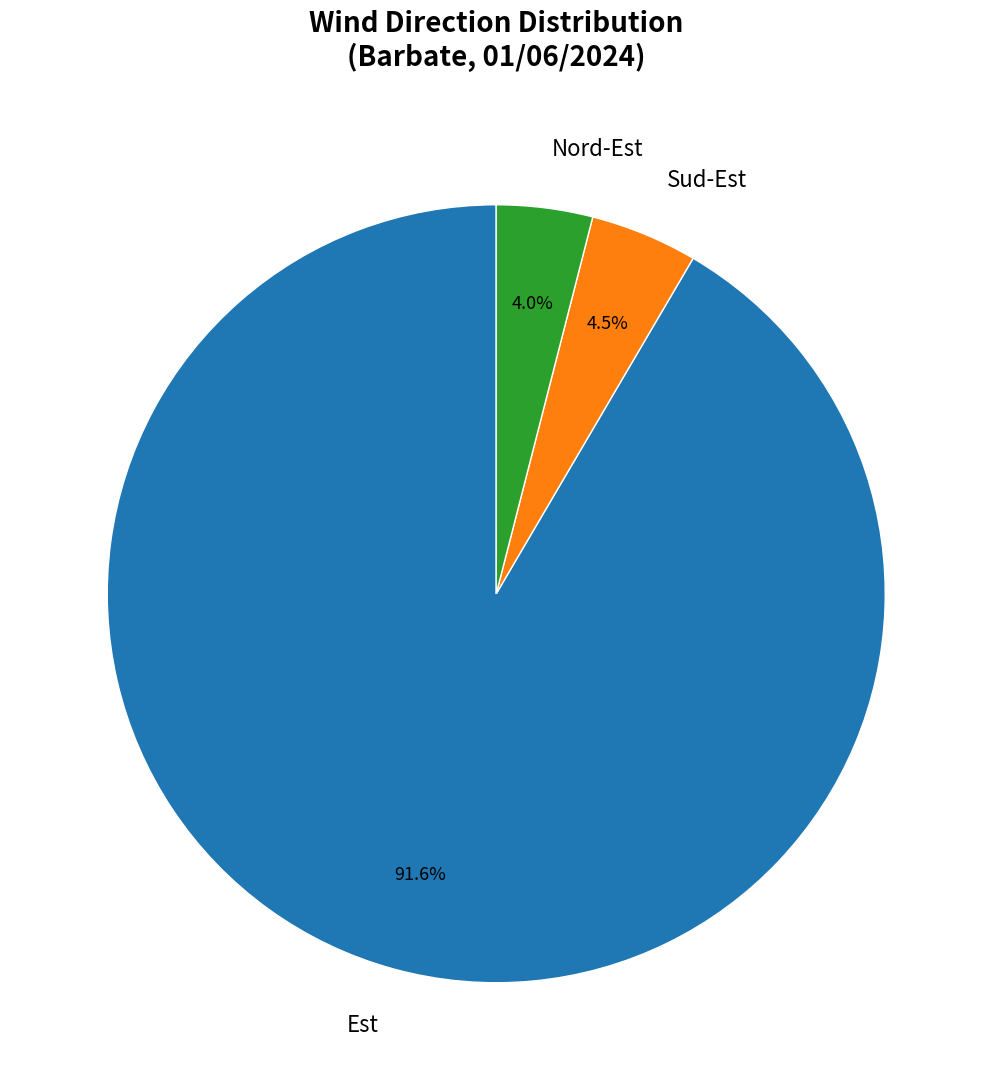

How many slices are in this pie chart?

3